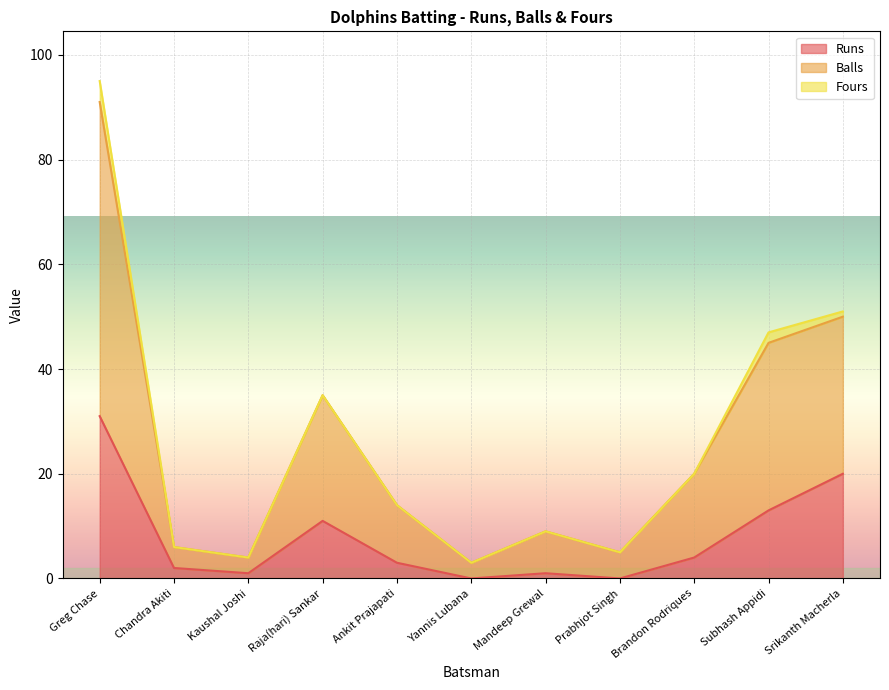

Which series has the largest total across all categories?

Balls